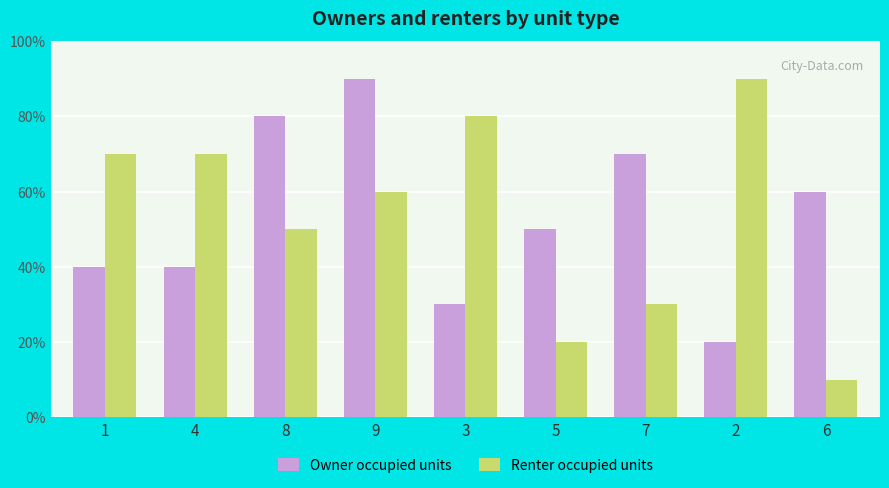

What are all the series names shown in the legend?

Owner occupied units, Renter occupied units